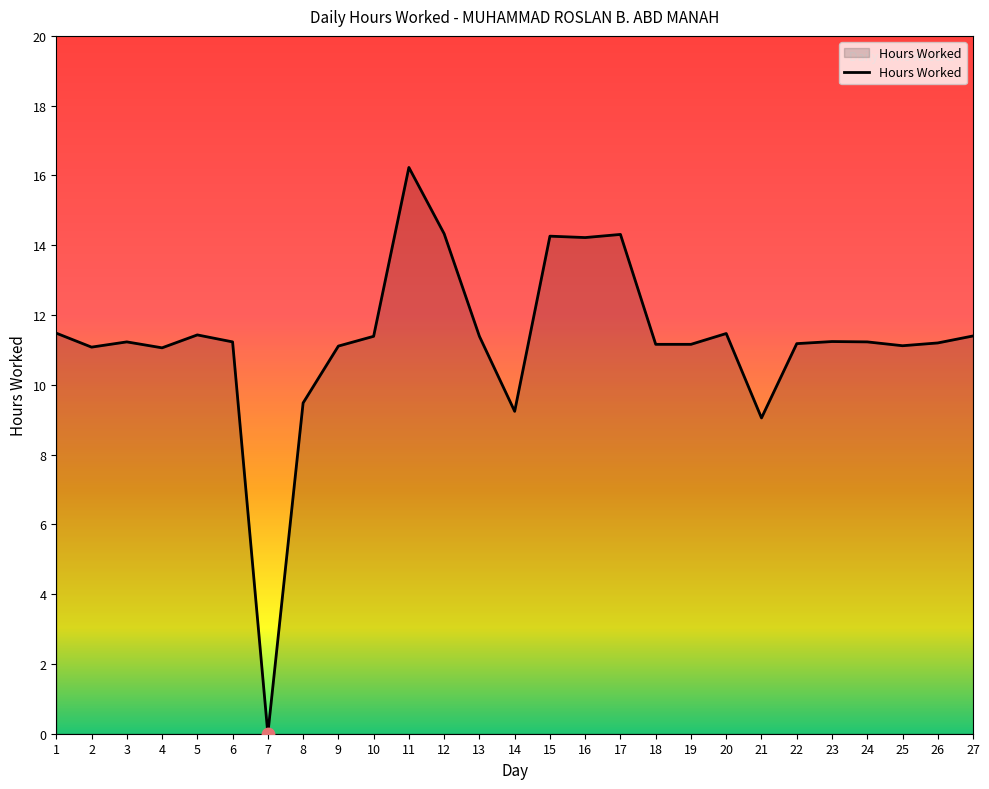

What is the ratio of the value at 3 to the value at 6?

1.0